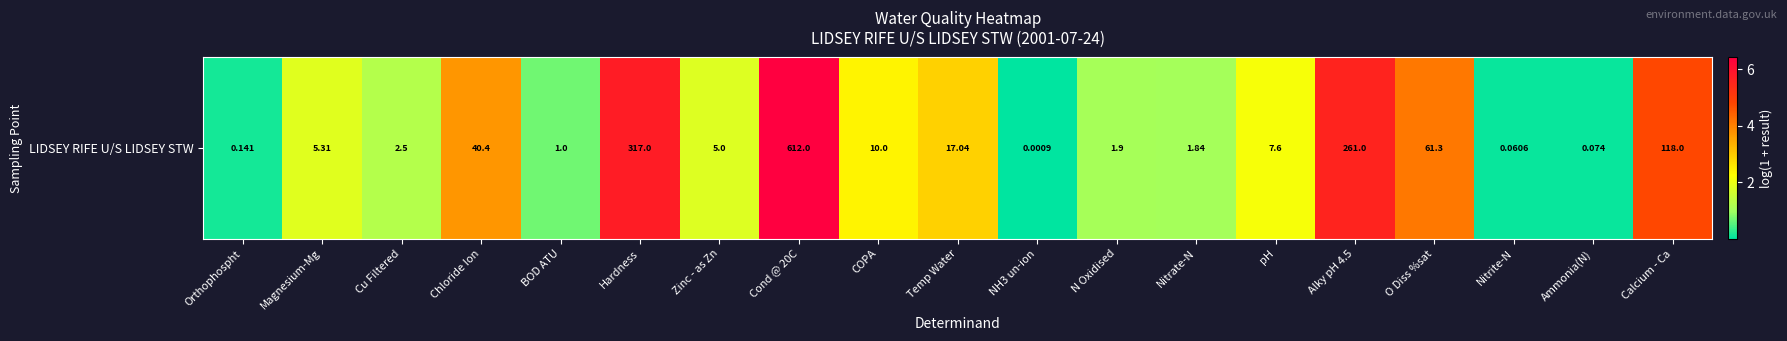

Reading left to right, what are all the values shown in this chart?

0.1	1.8	1.3	3.7	0.7	5.8	1.8	6.4	2.4	2.9	0.0	1.1	1.0	2.2	5.6	4.1	0.1	0.1	4.8